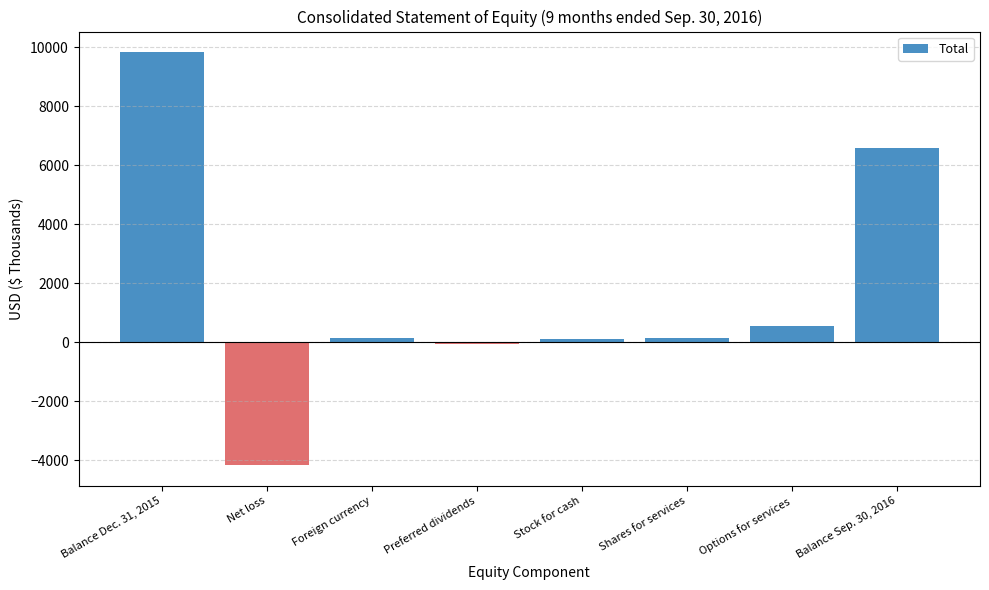

The chart shows a value of 3303 at Balance Sep. 30, 2016. True or false?

False